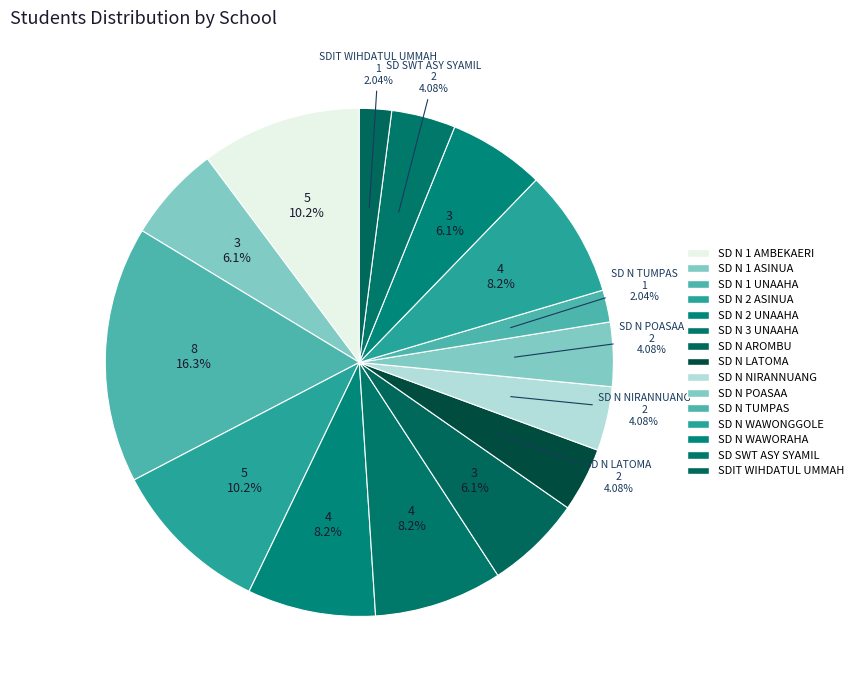

Rank the categories by value from highest to lowest.

SD NEGERI 1 UNAAHA, SD NEGERI 1 AMBEKAERI, SD NEGERI 2 ASINUA, SD NEGERI 2 UNAAHA, SD NEGERI 3 UNAAHA, SD NEGERI WAWONGGOLE, SD NEGERI 1 ASINUA, SD NEGERI AROMBU, SD NEGERI WAWORAHA, SD NEGERI LATOMA, SD NEGERI NIRANNUANG, SD NEGERI POASAA, SD SWASTA ISLAM TERPADU ASY SYAMIL, SD NEGERI TUMPAS, SDIT WIHDATUL UMMAH